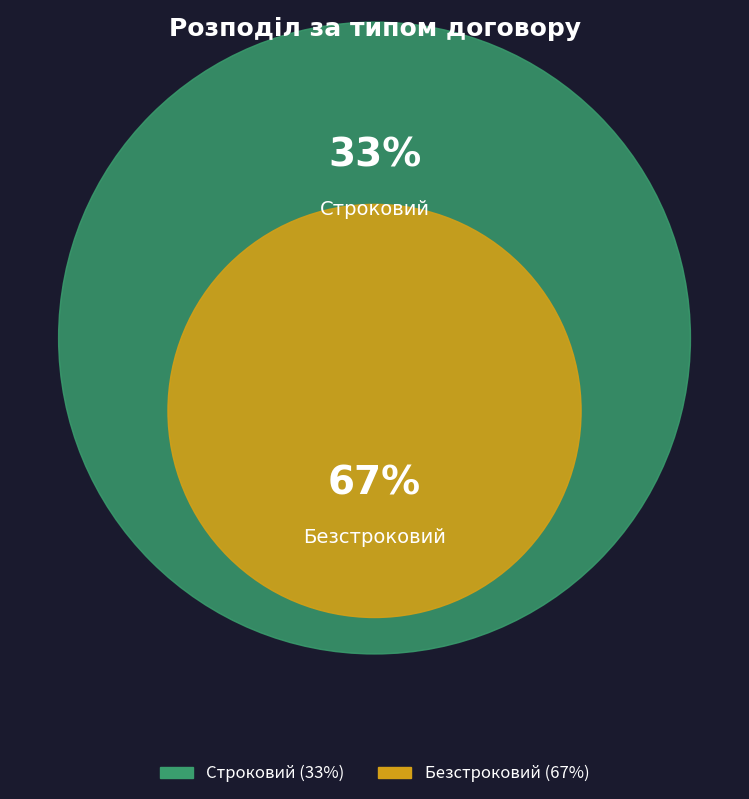

Which category has the biggest portion of the pie?

Безстроковий